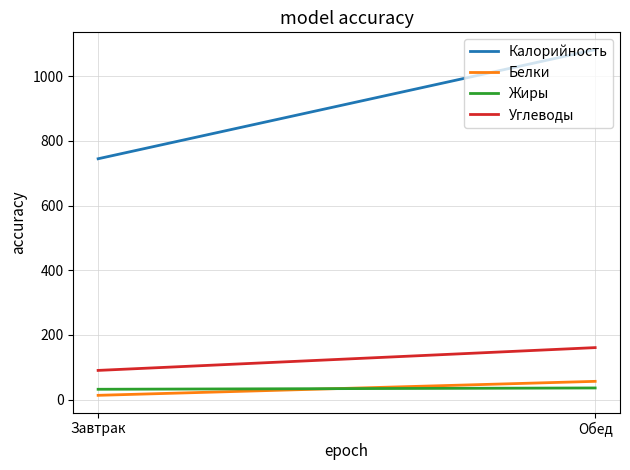

Reading left to right, transcribe all the data shown in this chart.

Калорийность: Завтрак=744.6	Обед=1082.1
Белки: Завтрак=13.1	Обед=56.3
Жиры: Завтрак=31.8	Обед=35.8
Углеводы: Завтрак=90.1	Обед=160.6